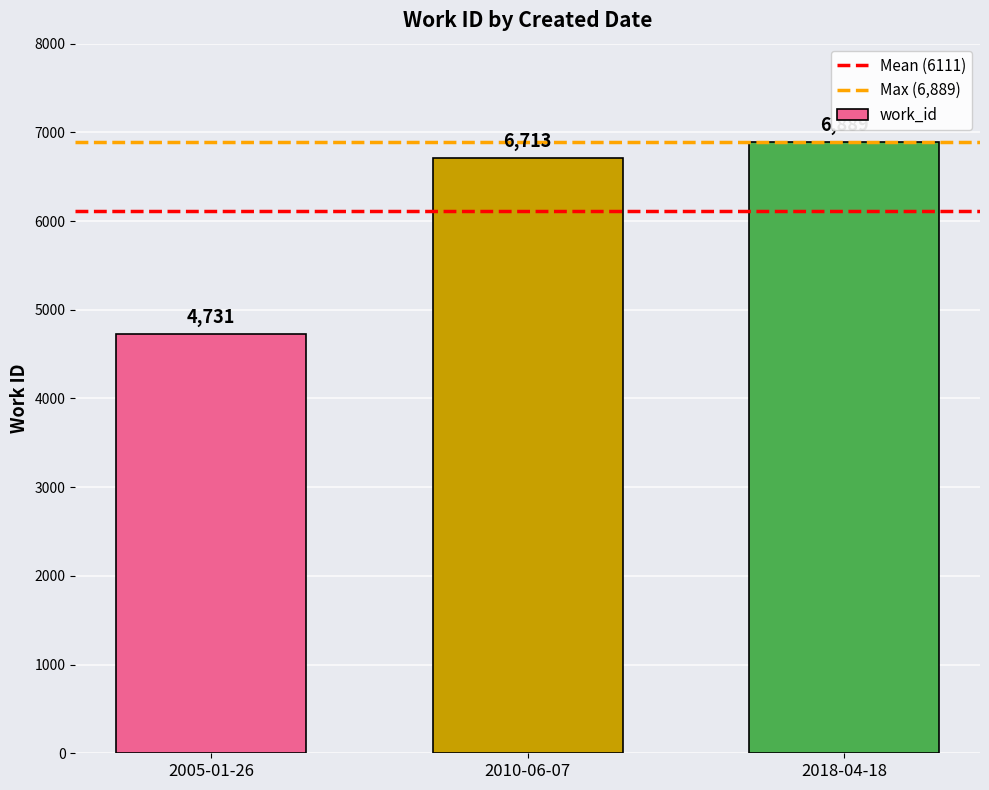

How many categories are shown in the chart?

3